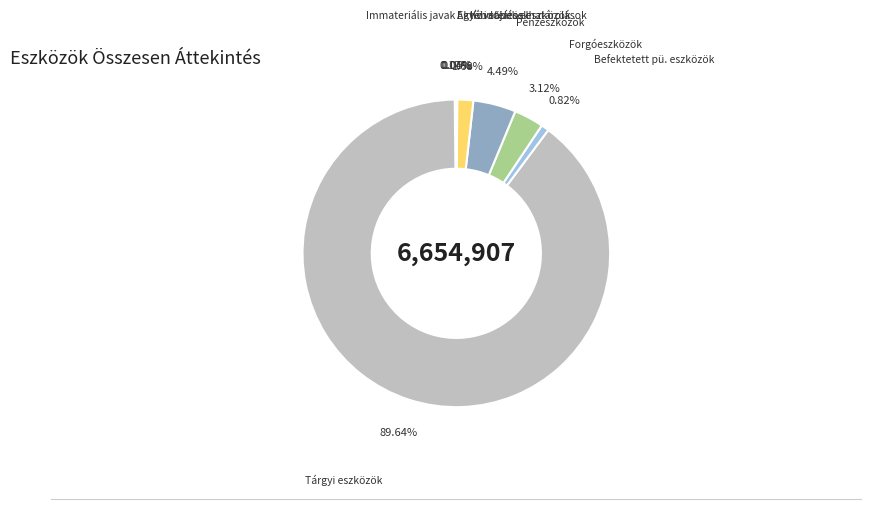

Is the sum of Befektetett pü. eszközök and Pénzeszközök greater than half?

No